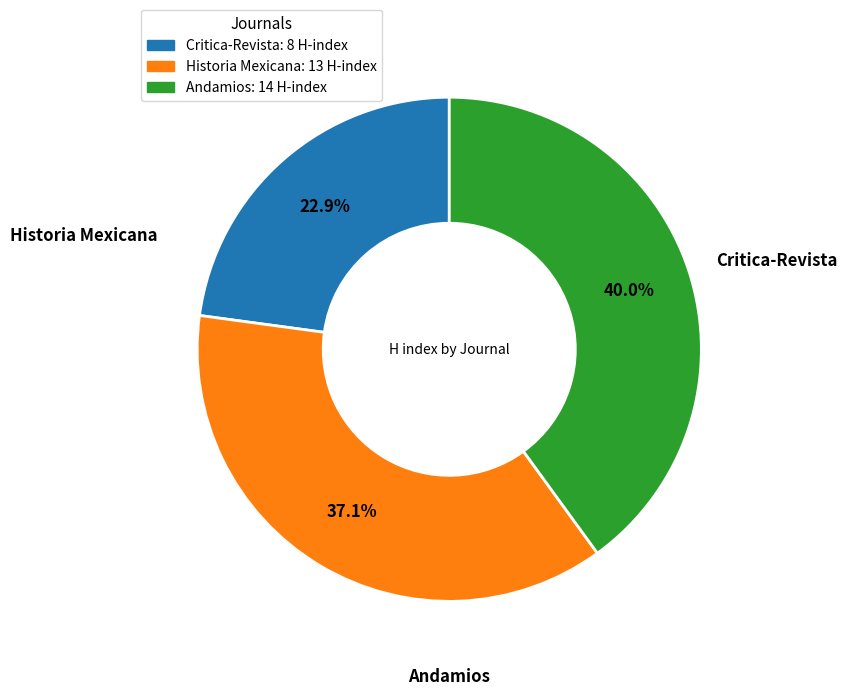

True or false: Andamios accounts for 26% of the total.

False